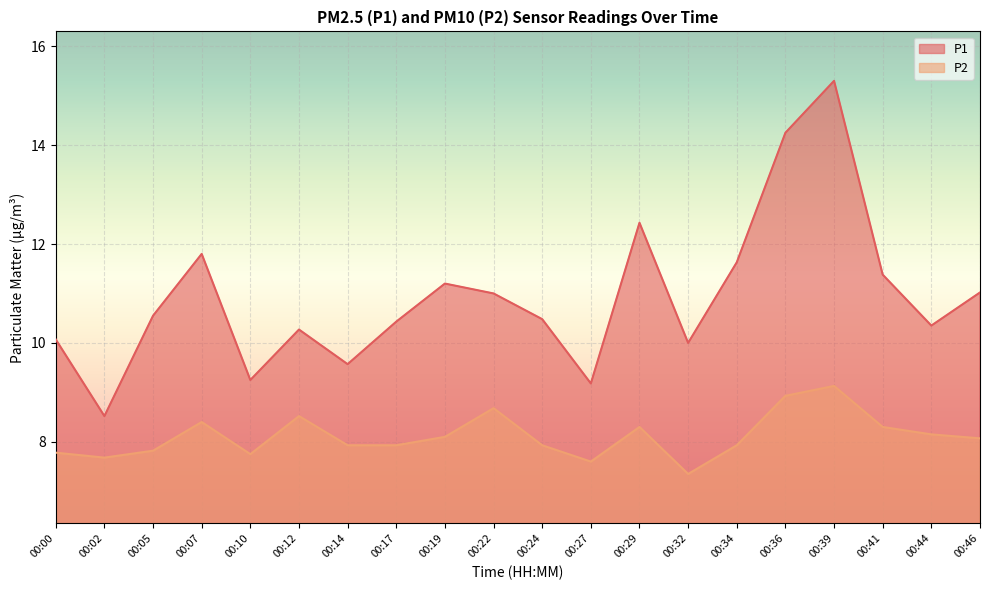

What is the total value across all series at 00:27?

16.8